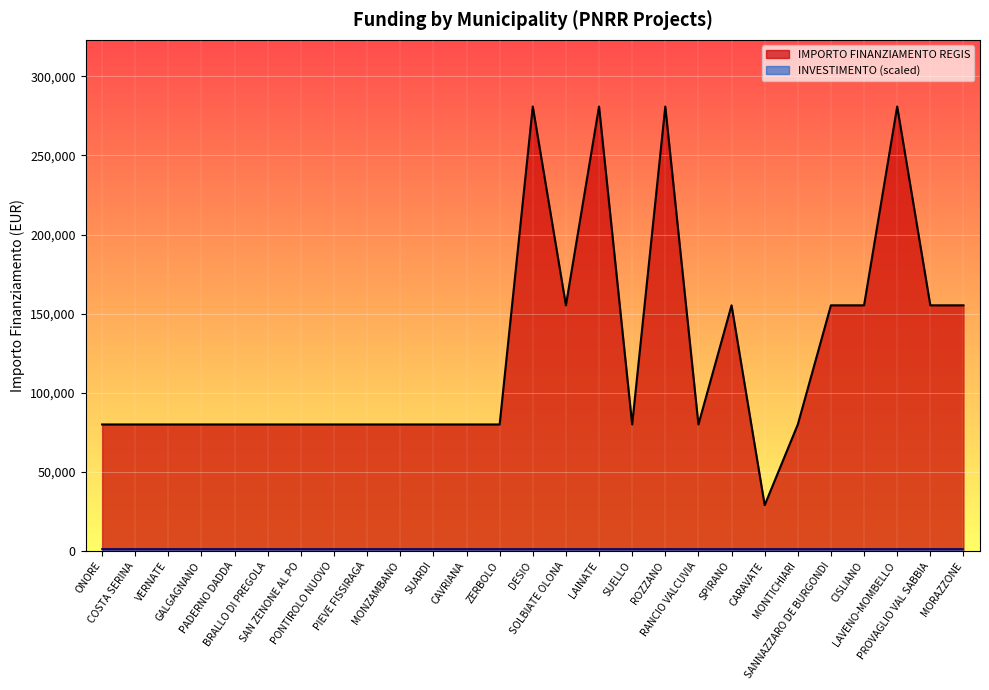

How many values are between 79922 and 155234?

22